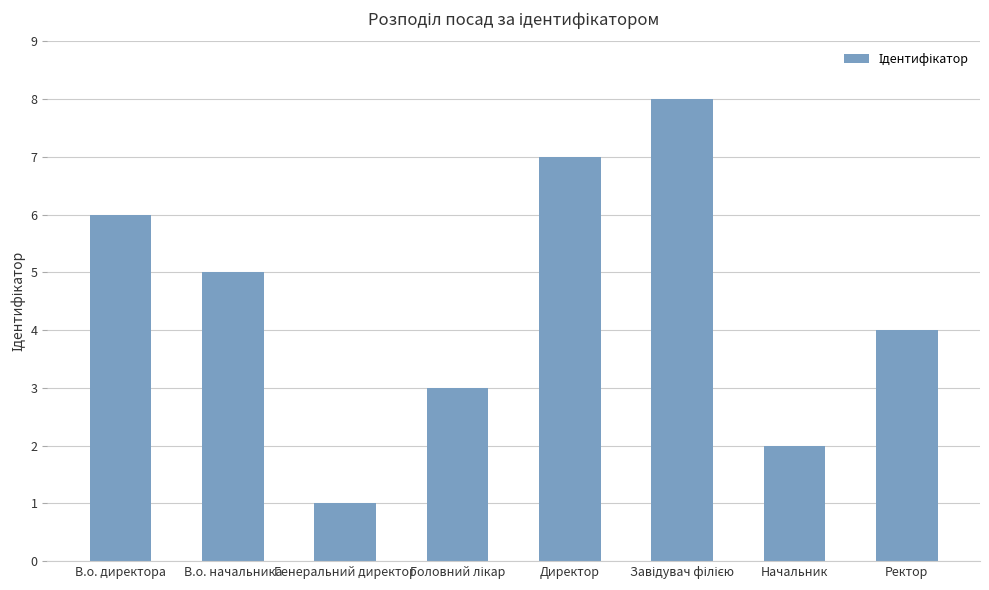

True or false: the data shows 5 at В.о. начальника.

True